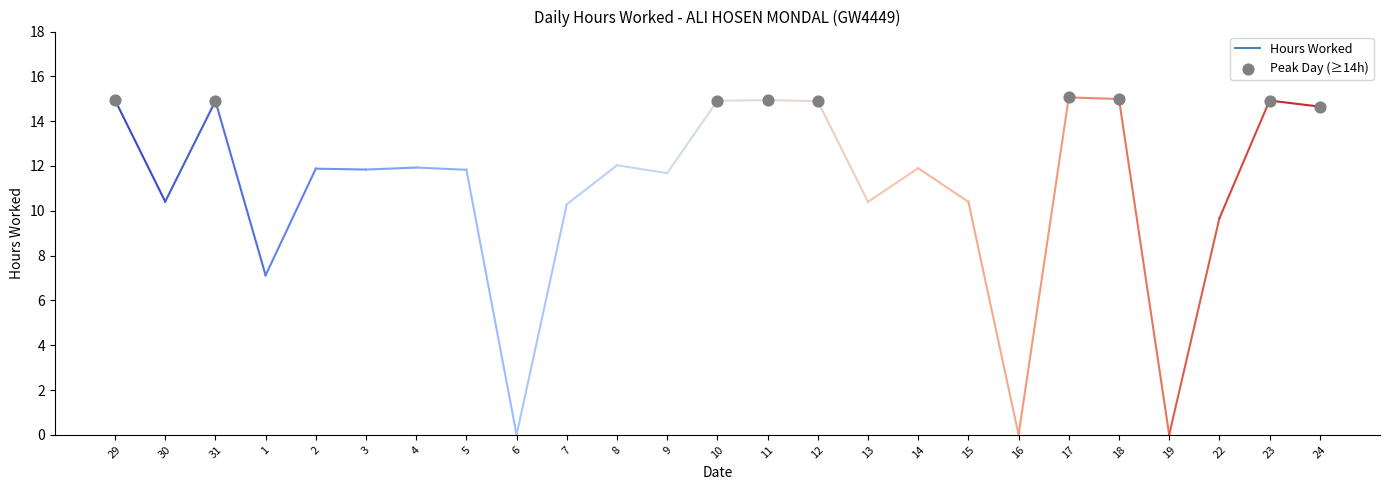

Approximately how many times larger is the value at 18 compared to 17?

1.0